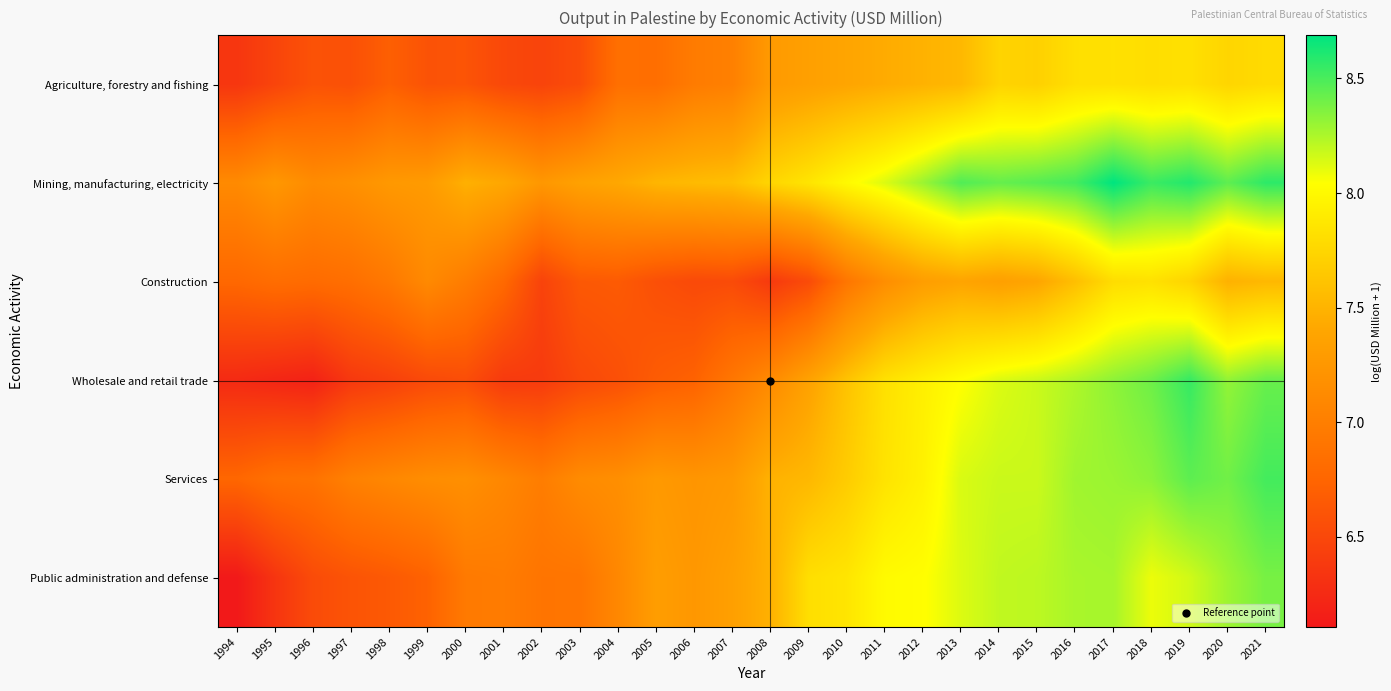

Rank the series by their maximum value, from highest to lowest.

Mining, manufacturing, electricity, Wholesale and retail trade, Services, Public administration and defense, Construction, Agriculture, forestry and fishing